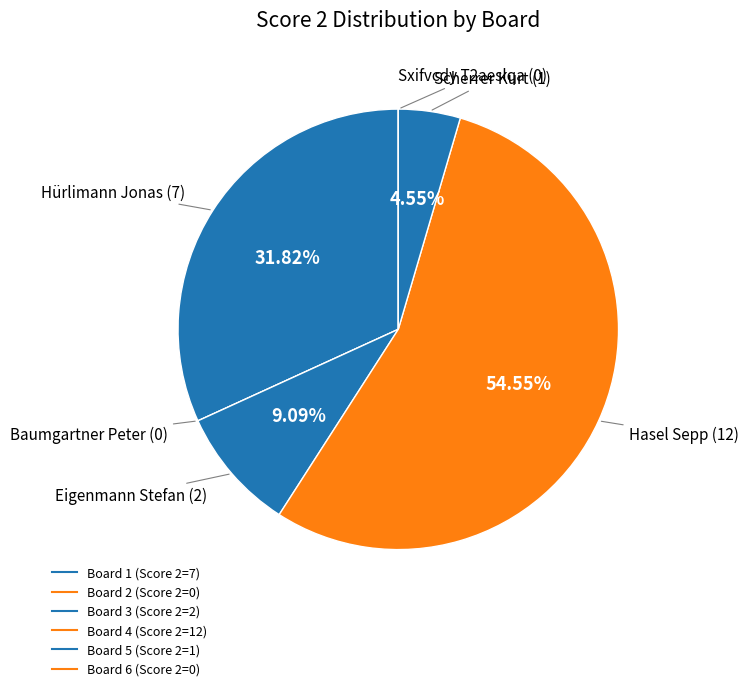

What is the majority slice?

Board 4